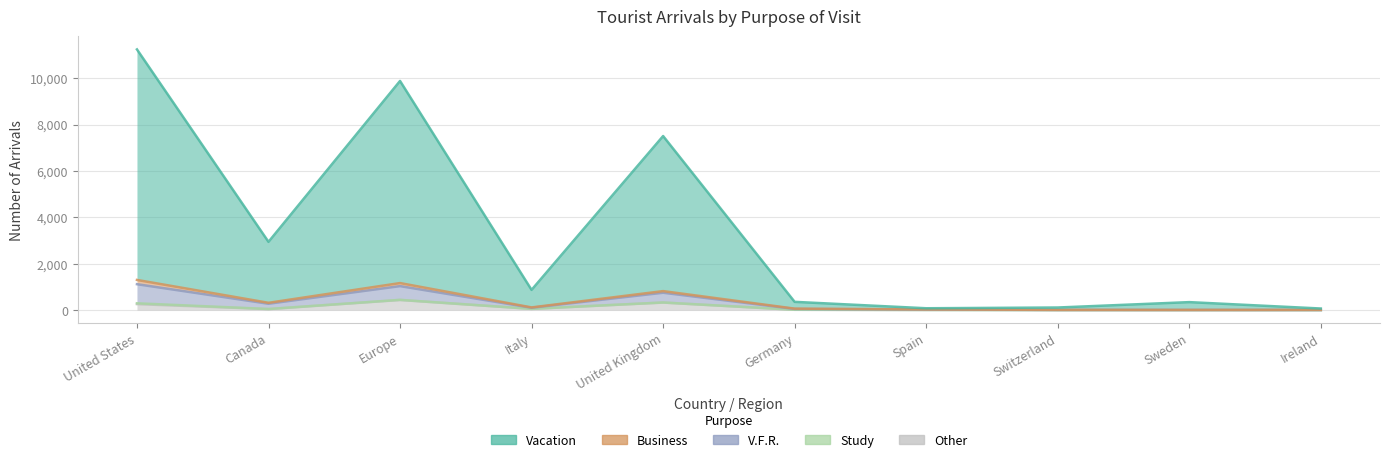

What is the total value across all series at Ireland?

85